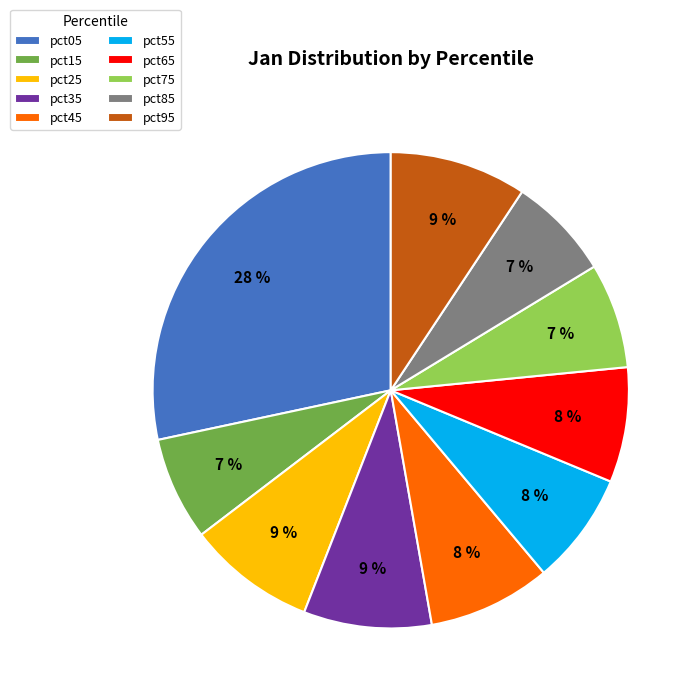

Count the number of slices in the pie.

10